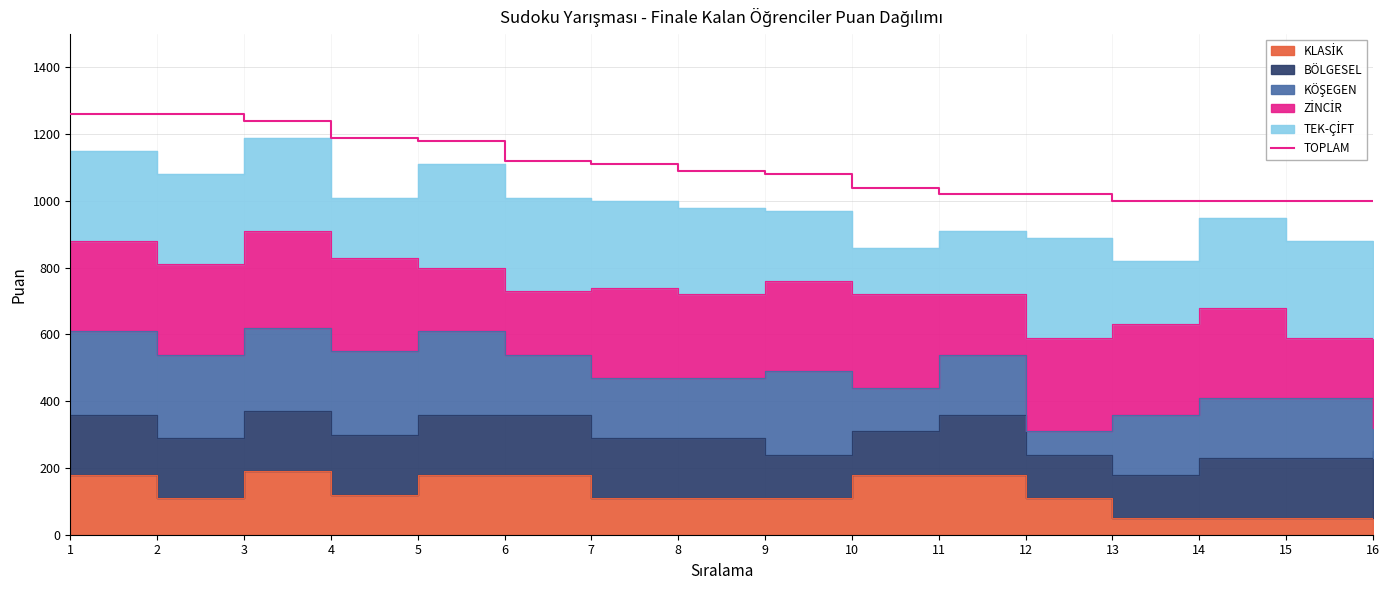

True or false: there are more than 2 points higher than both neighbors.

False